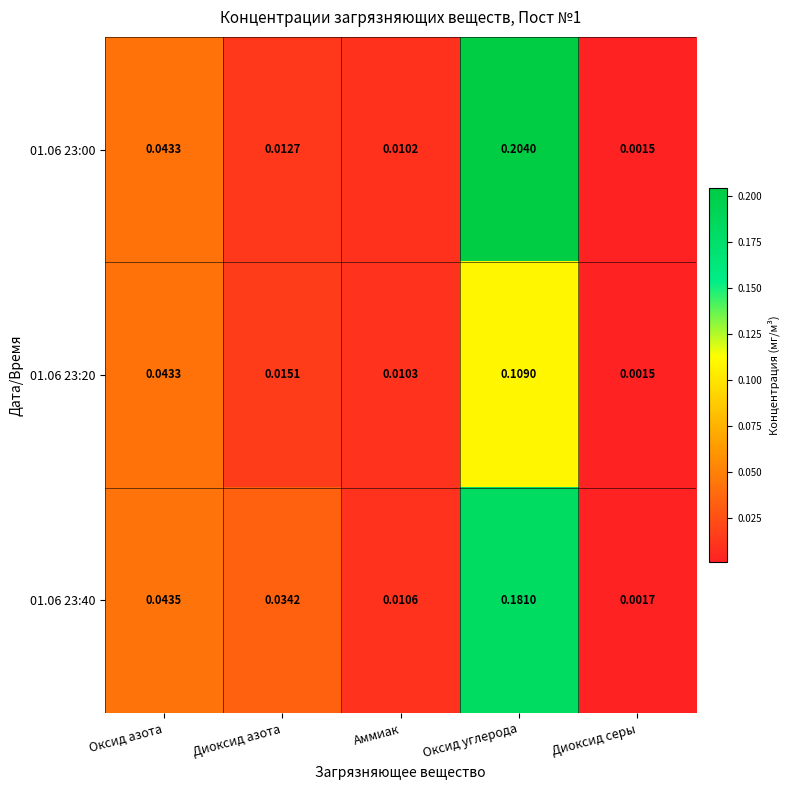

Which series has the largest total across all categories?

01.06 23:00